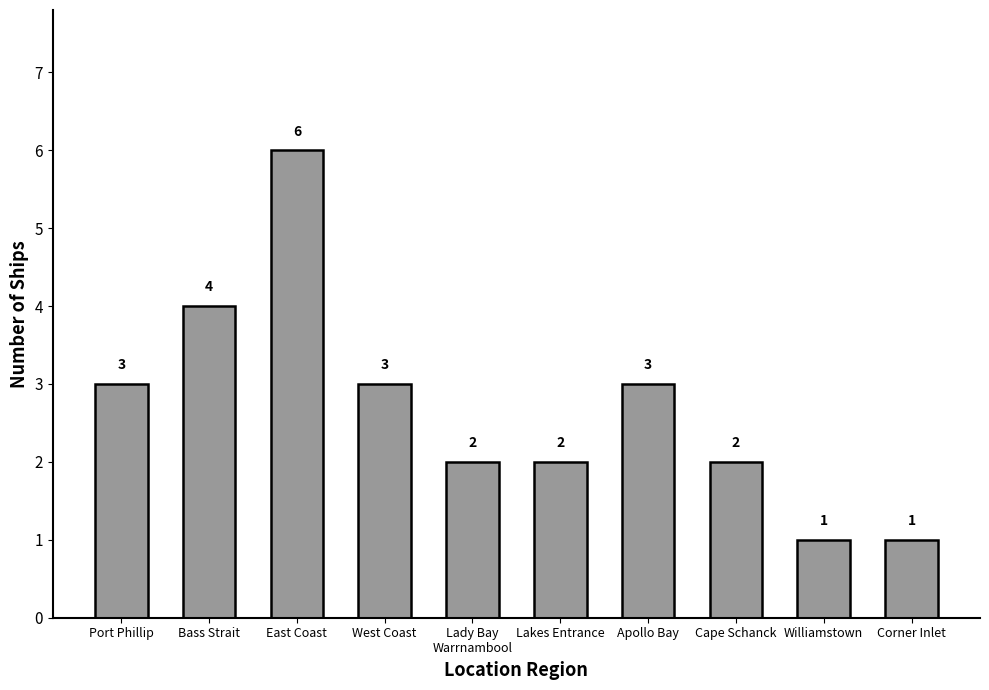

What is the ratio of the value at Lakes Entrance to the value at Cape Schanck?

1.0